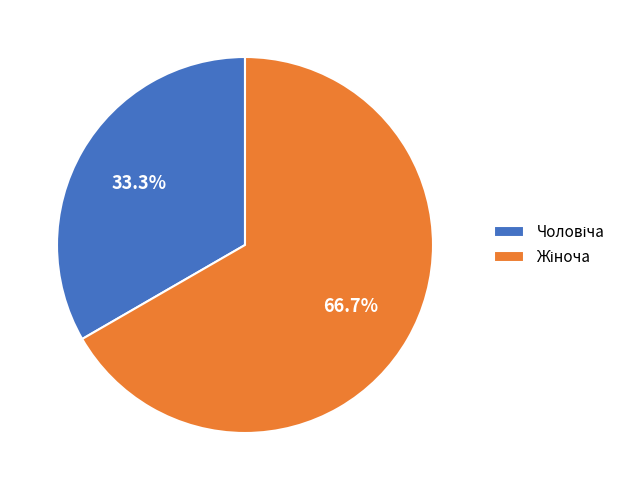

Is there a majority slice in this chart?

Yes